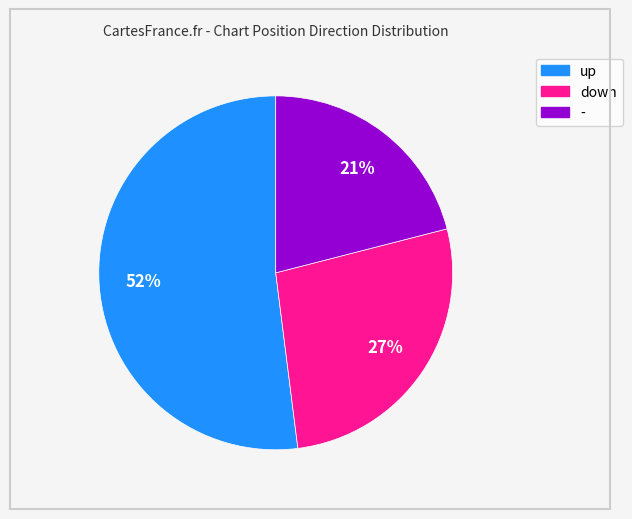

Is the sum of up and - greater than half?

Yes